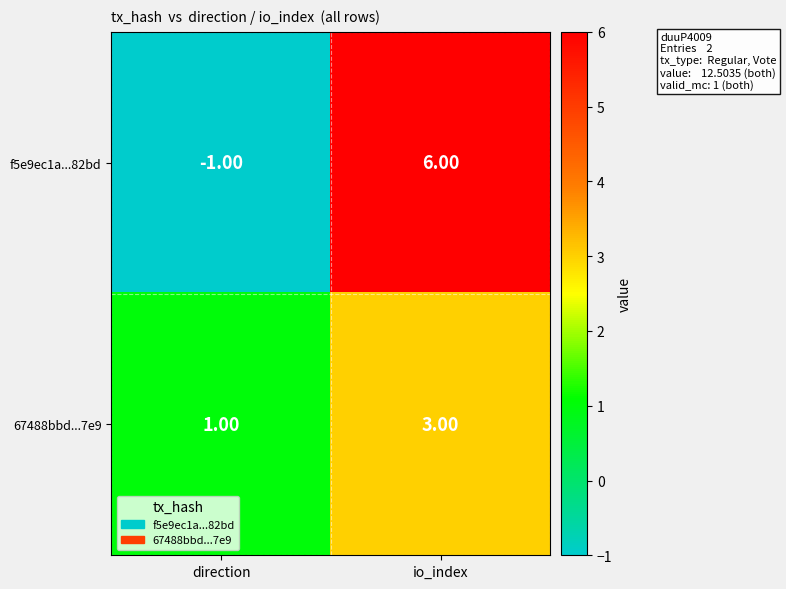

Which series has the largest total across all categories?

f5e9ec1a...82bd